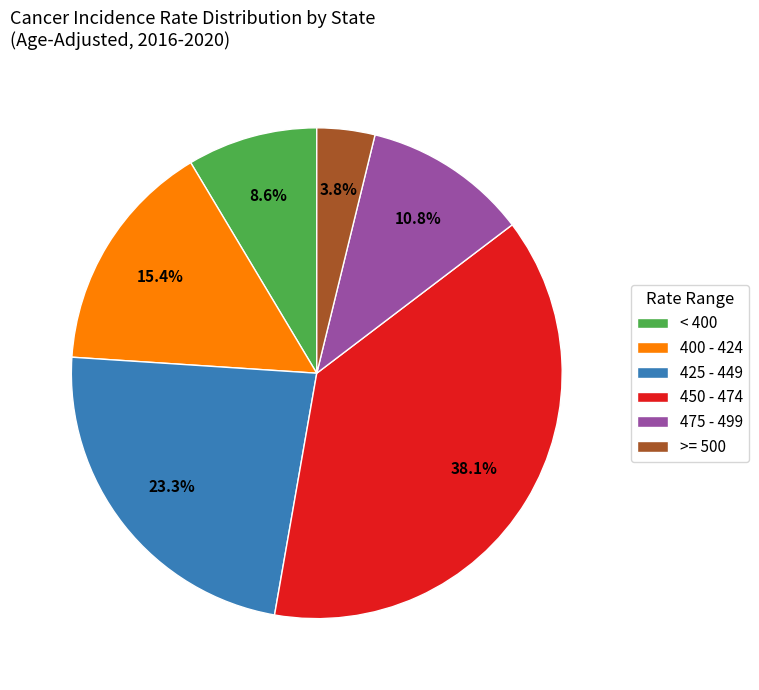

To the nearest percent, what is the average slice percentage?

17%